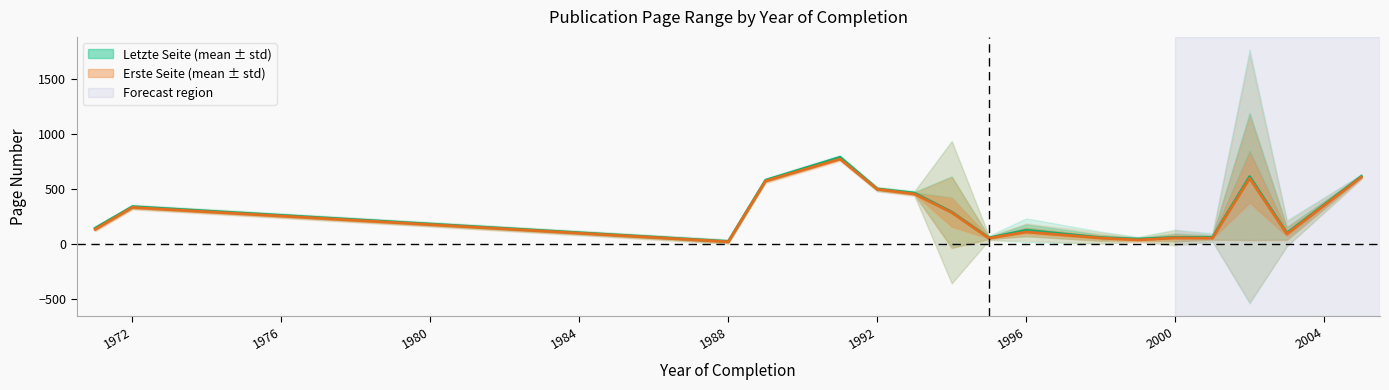

What is the value of the Letzte Seite point at the 8th from the left?

42